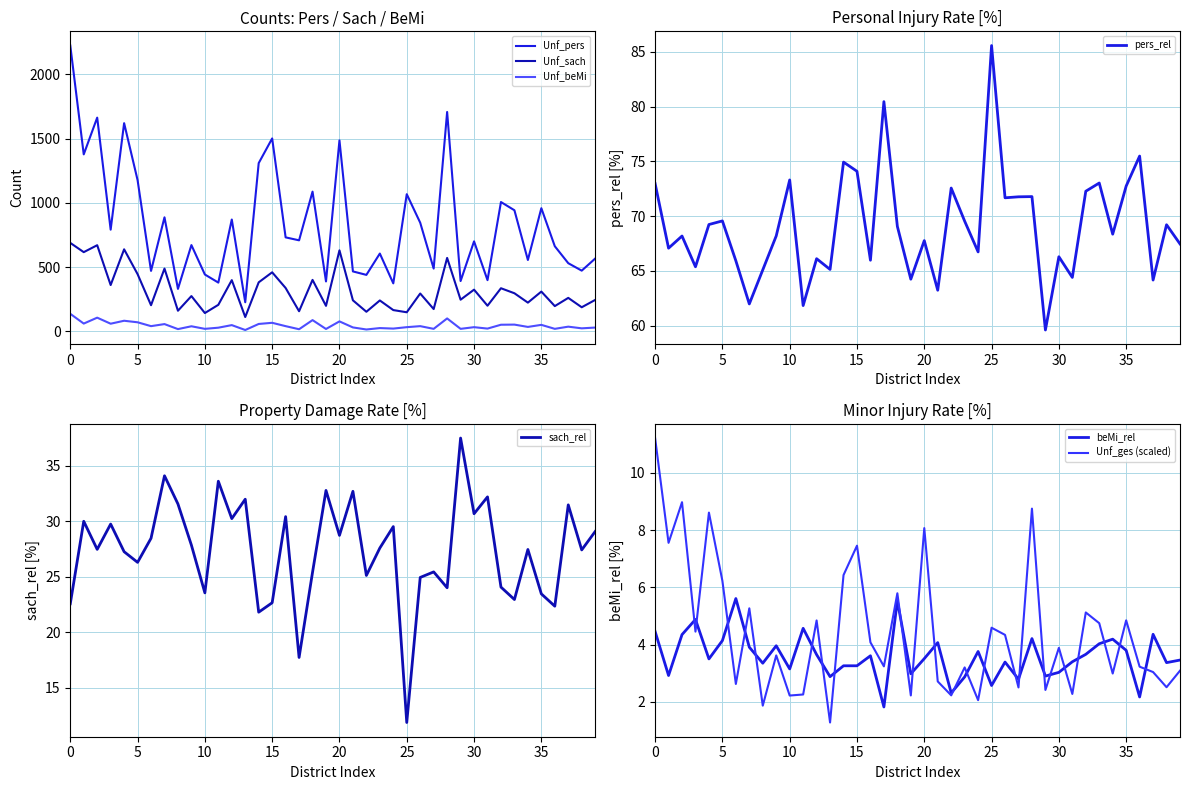

True or false: pers_rel has a value of 119.2 at 30.

False